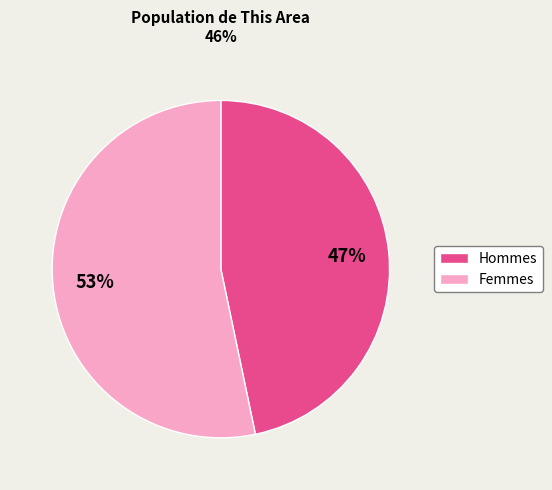

To the nearest percent, what is the average slice percentage?

50%